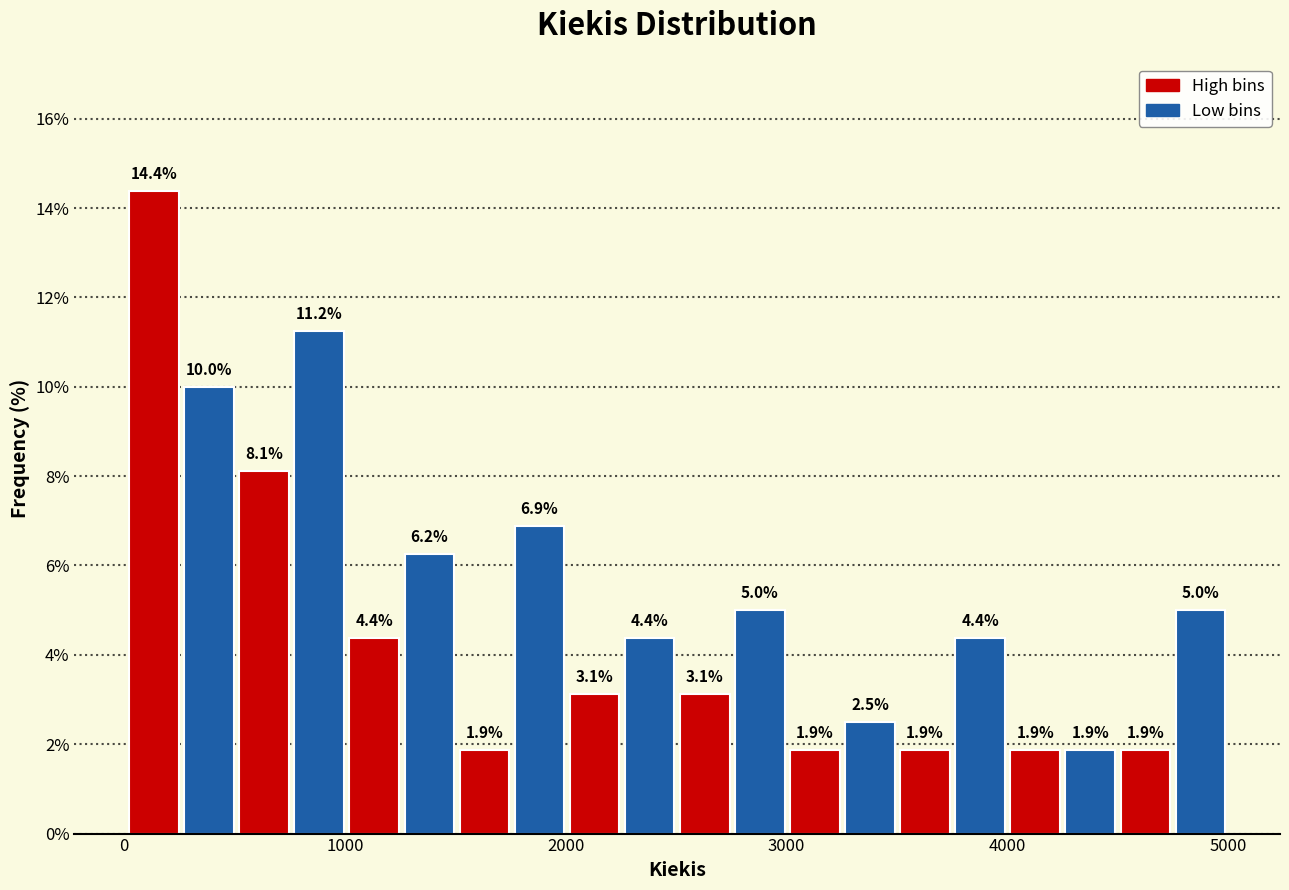

Read against the x-axis, roughly where is the centre of the tallest bar?

100